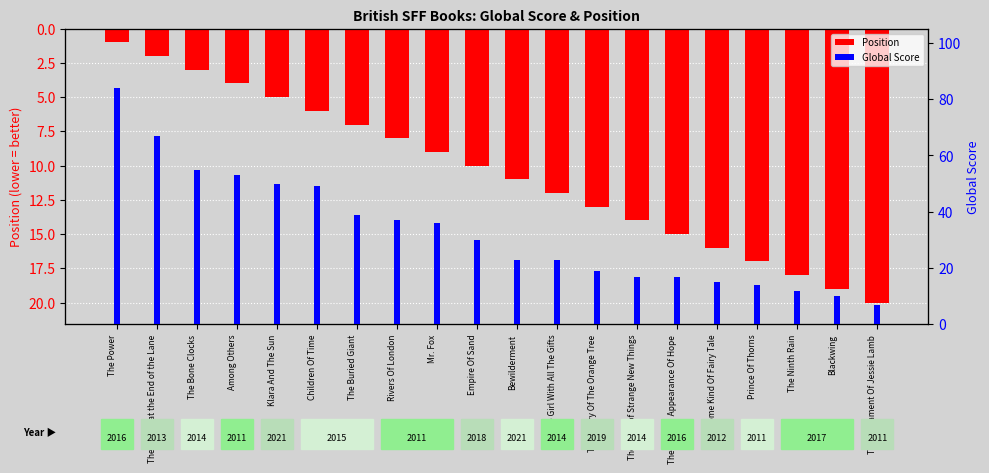

List the series in order of their peak value, lowest first.

Position, Global Score